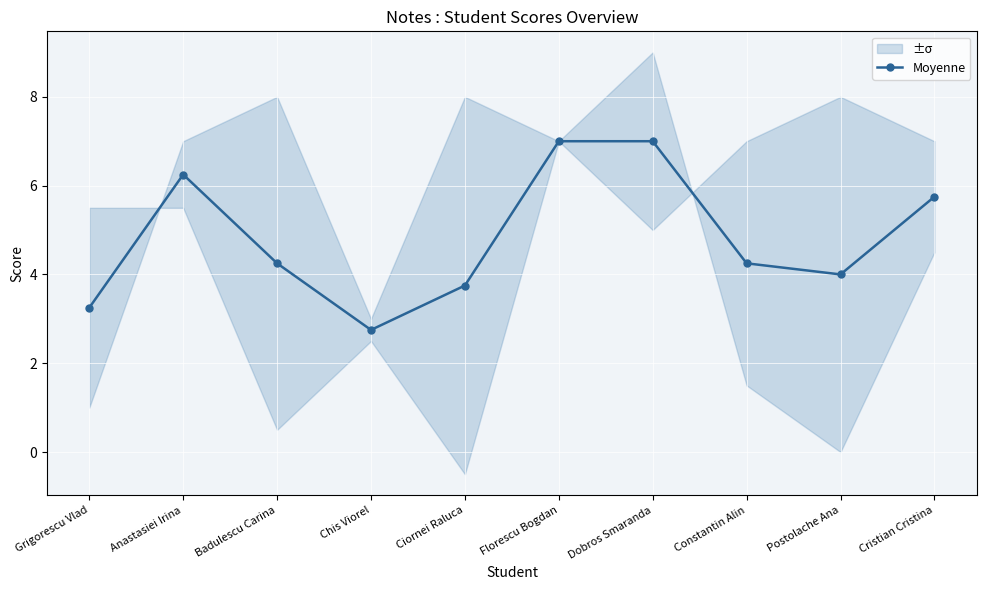

Reading left to right, transcribe all the data shown in this chart.

3.2	6.2	4.2	2.8	3.8	7.0	7.0	4.2	4.0	5.8